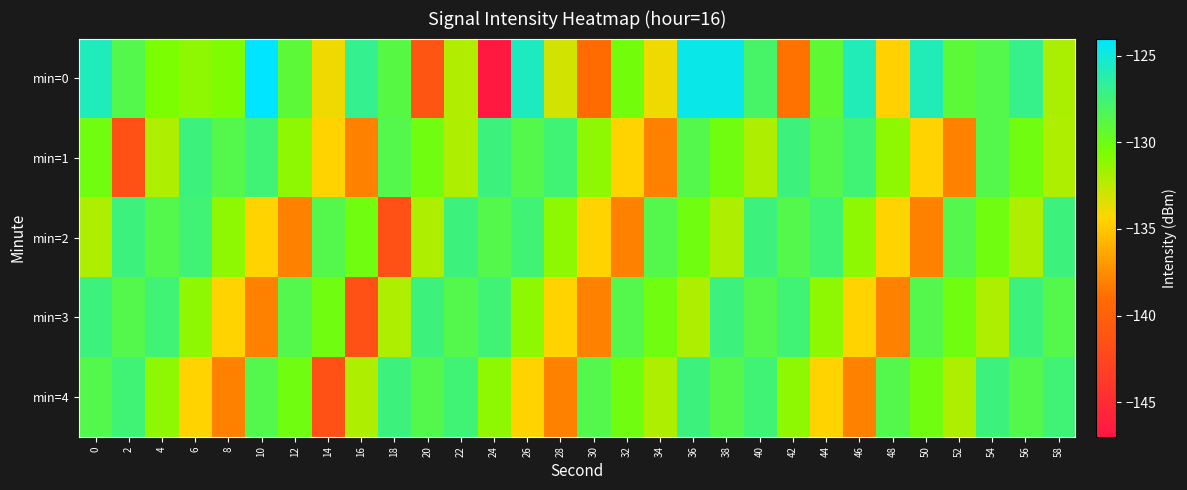

At which category is the sum across all series the highest?

38